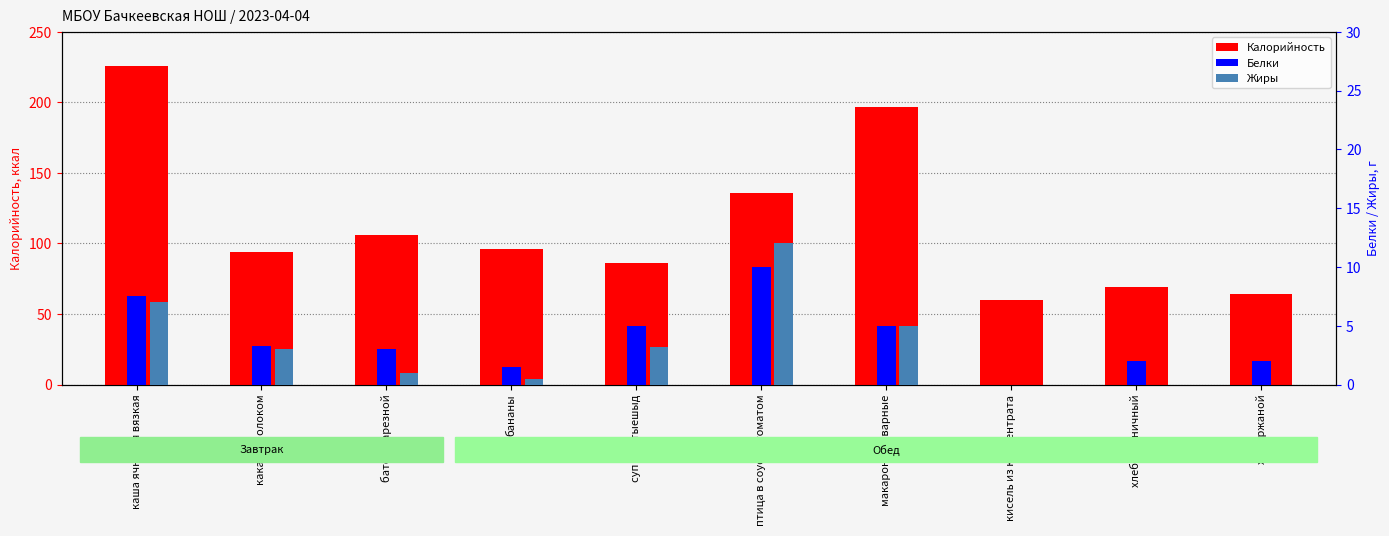

Between суп пуштыешыд and батон нарезной, which is larger?

батон нарезной